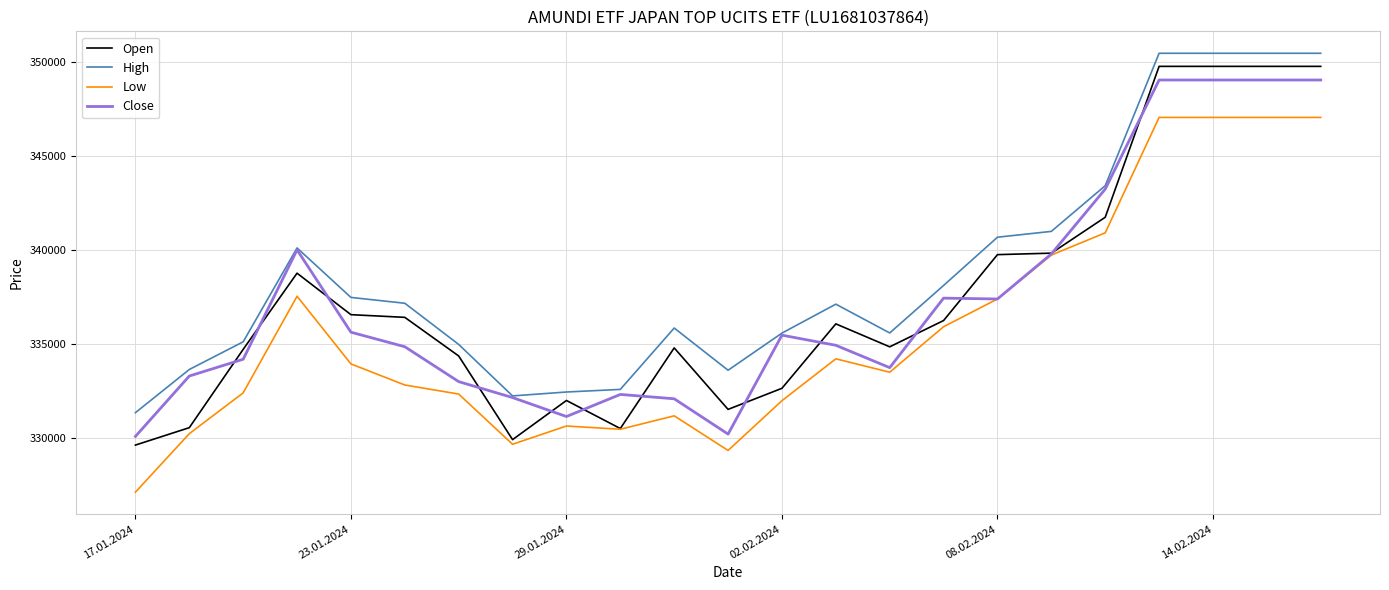

True or false: High and Low intersect in this chart.

False